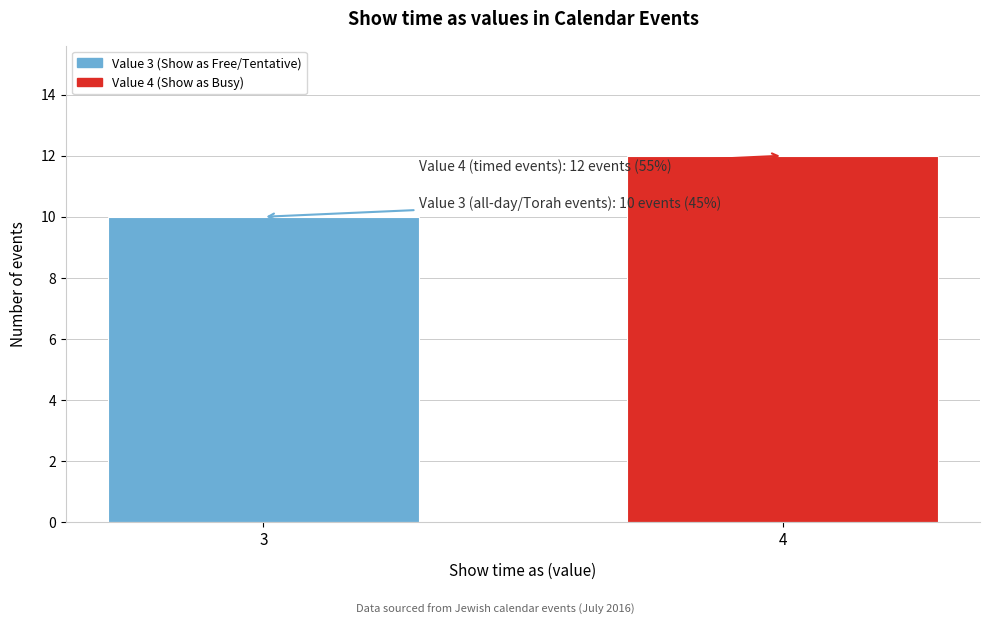

Reading left to right, list all the values displayed in this chart.

10	12